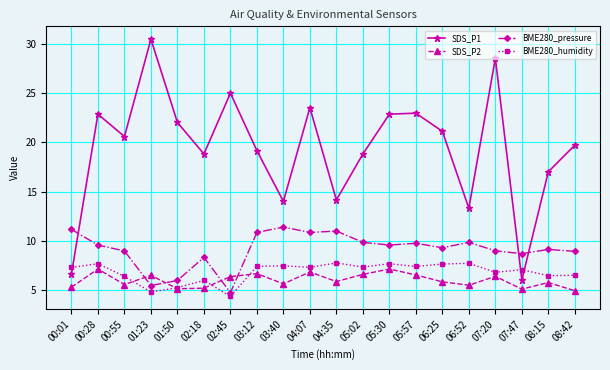

The value of BME280_humidity at 03:40 is 1.8. True or false?

False